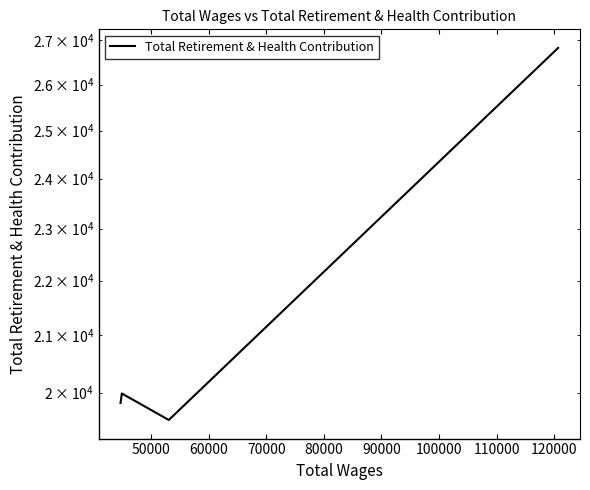

Is it true that the value at 60000 is 7997?

False